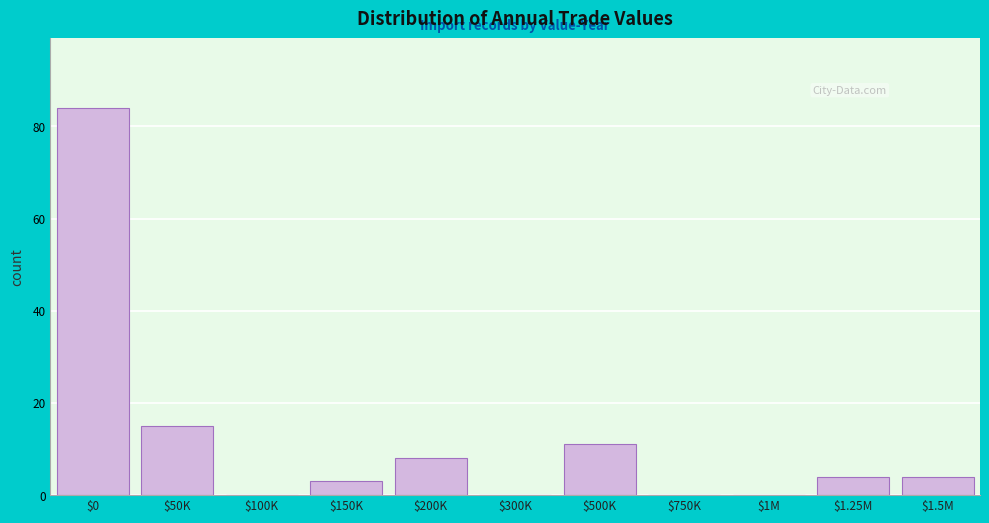

What is the greatest value displayed?

84